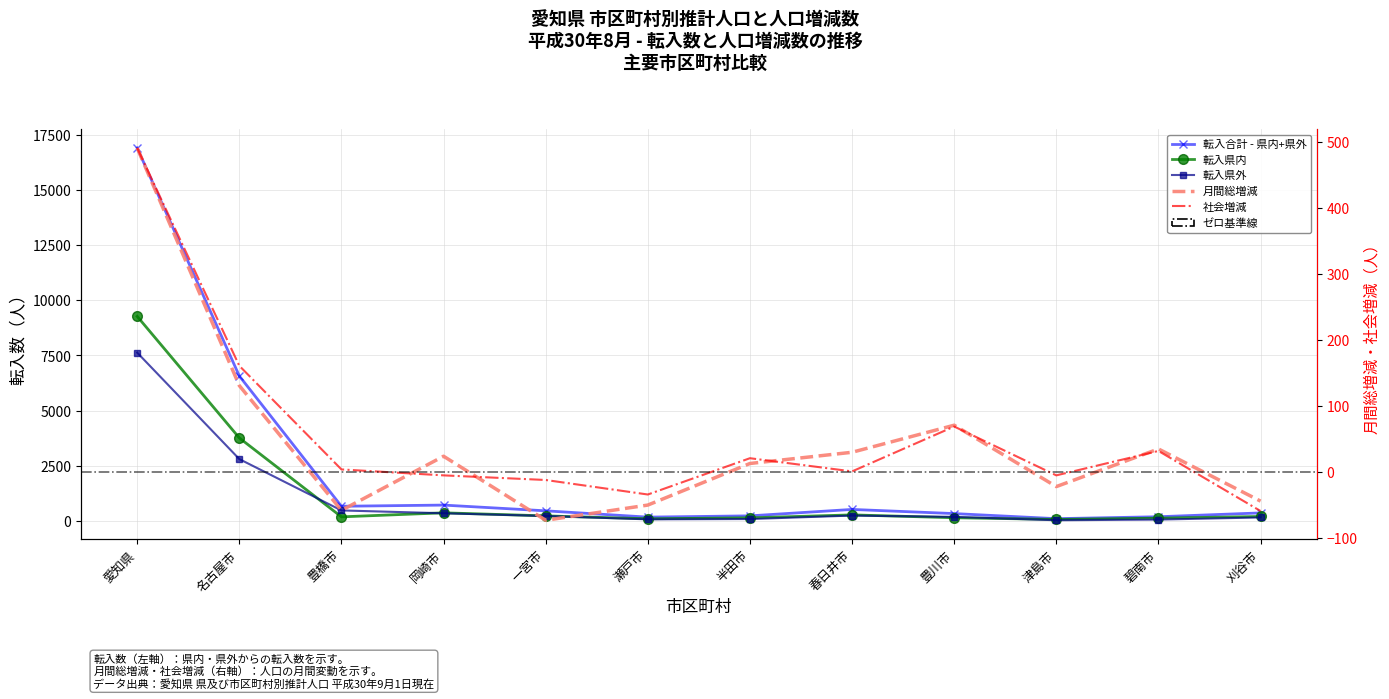

Count the number of data series in this chart.

5